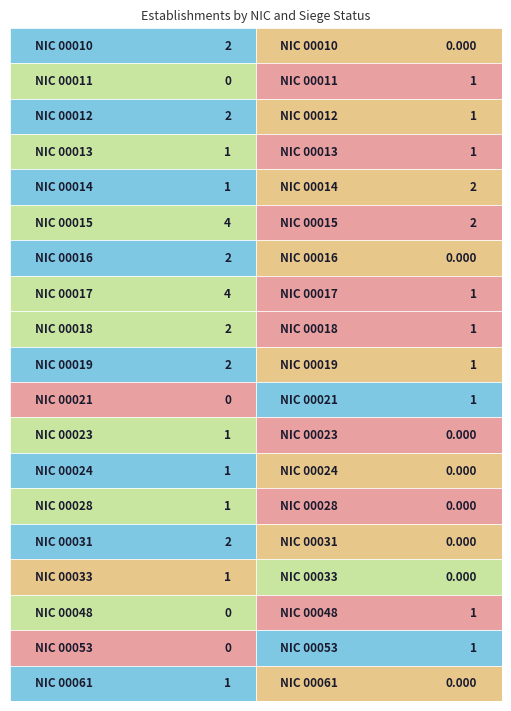

Which label corresponds to the smallest value in the chart?

false